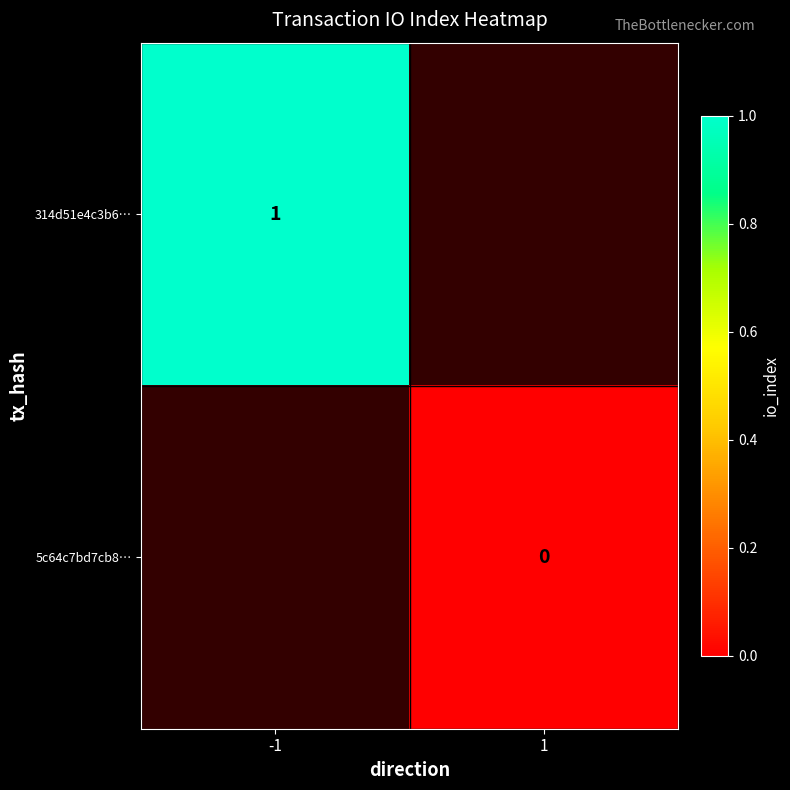

Is the value of 314d51e4c3b6… at -1 greater than the value of 5c64c7bd7cb8… at 1?

Yes